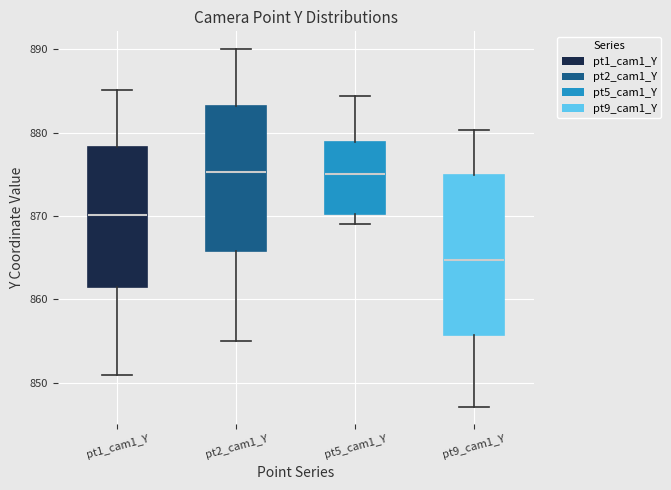

Reading left to right, read every box against the y-axis: the position of its median line, the range the box covers, and the ends of its whiskers. The values are not printed on the chart, so give them approximately, as read against the axis.

pt1_cam1_Y: median 870, box 862 to 878, whiskers 851 to 885
pt2_cam1_Y: median 875, box 866 to 883, whiskers 855 to 890
pt5_cam1_Y: median 875, box 870 to 879, whiskers 869 to 884
pt9_cam1_Y: median 865, box 856 to 875, whiskers 847 to 880